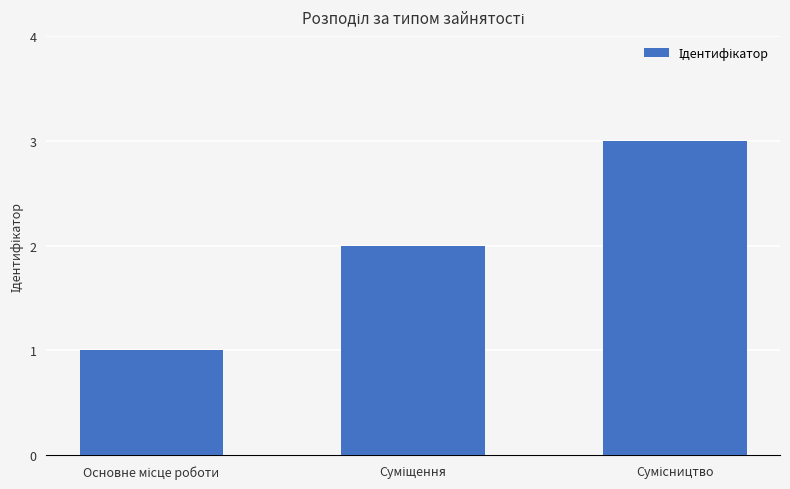

How many bars are there in total?

3